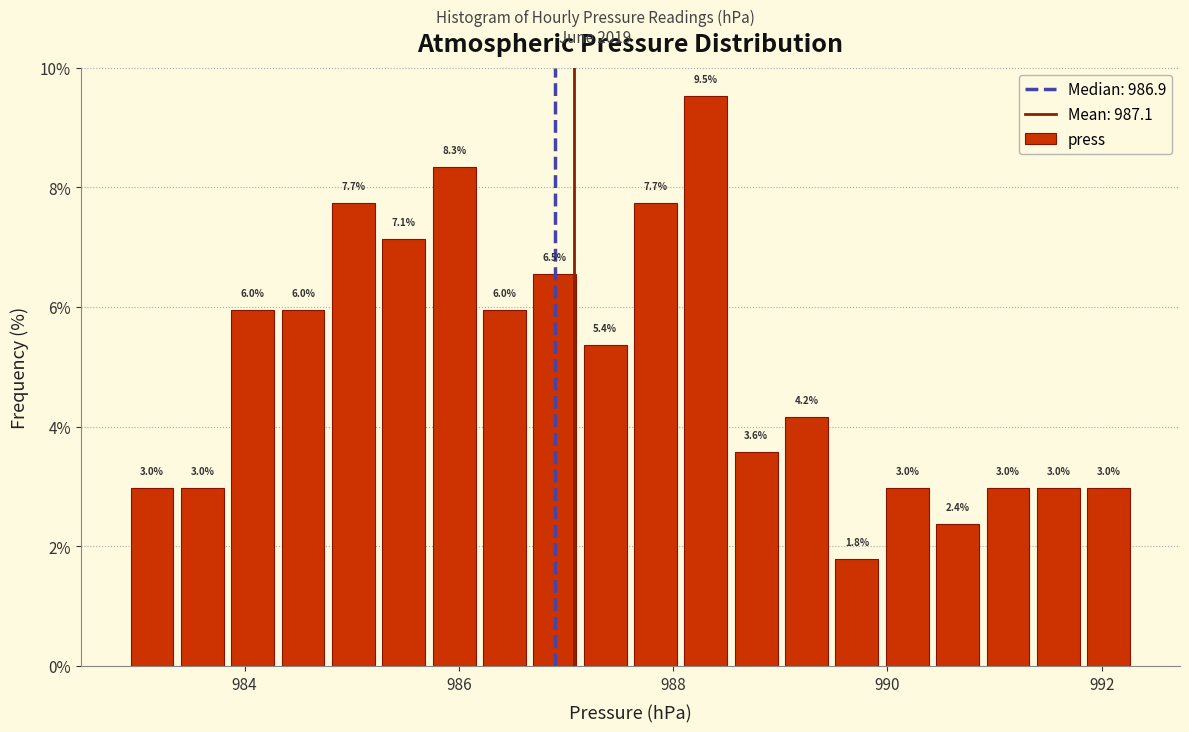

Around what value on the x-axis is the tallest bar? Give the approximate position of its centre, as read against the axis.

988.4